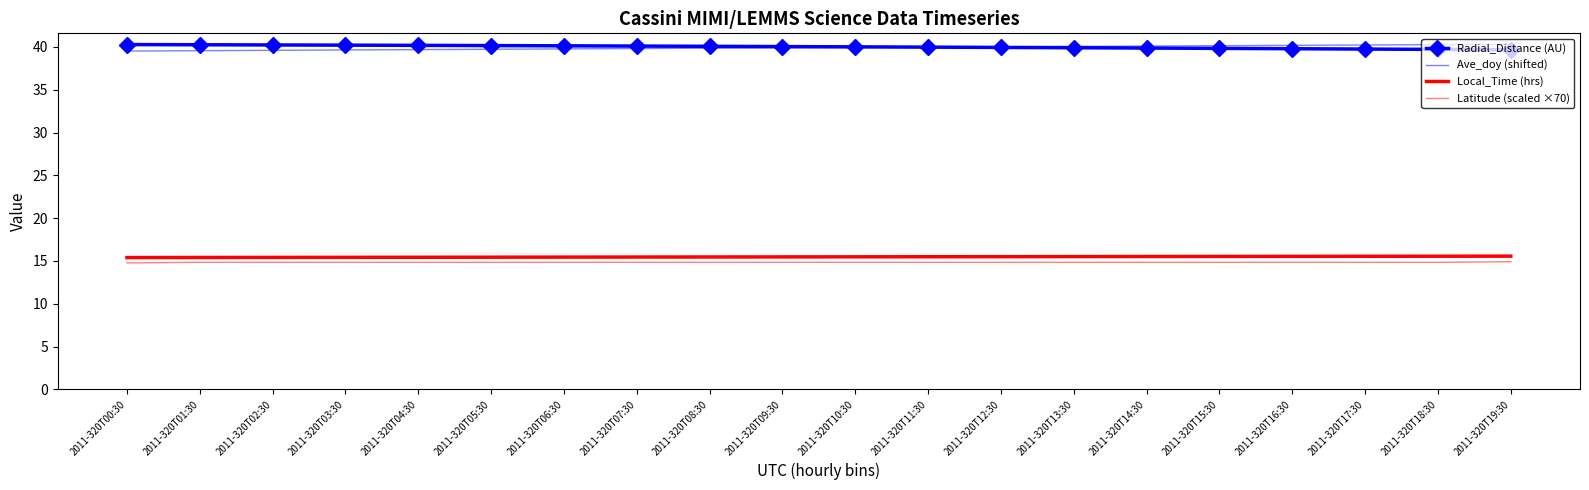

True or false: Ave_doy (shifted) has a value of 63.7 at 2011-320T16:30.

False